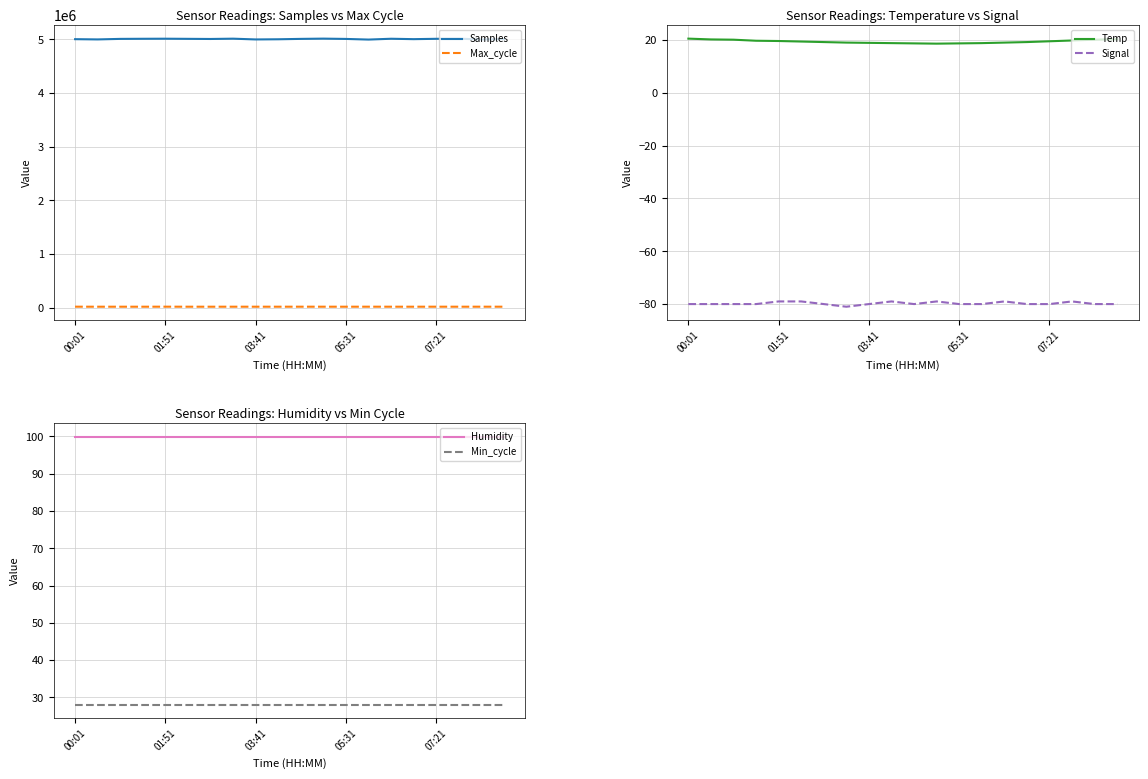

What is the highest value of the Samples series?

5013211